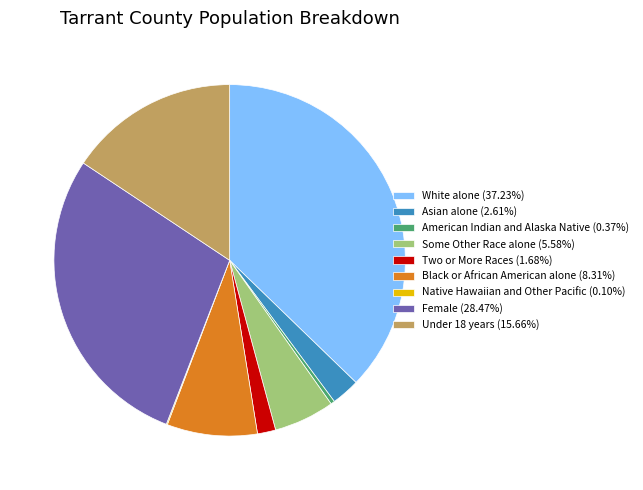

Does Female (28.47%) represent more than half of the total?

No